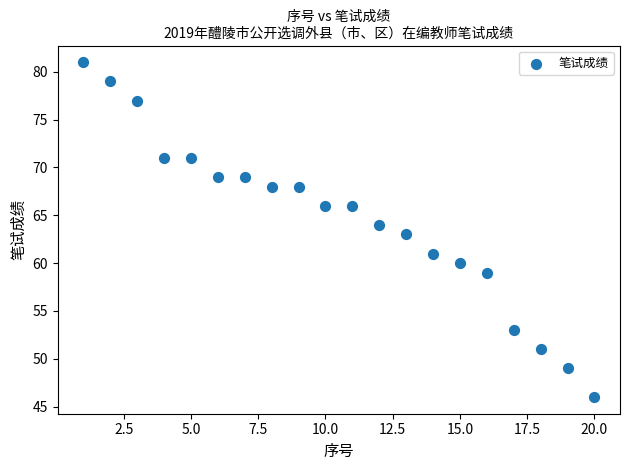

What is the range of X values (max minus min)?

19